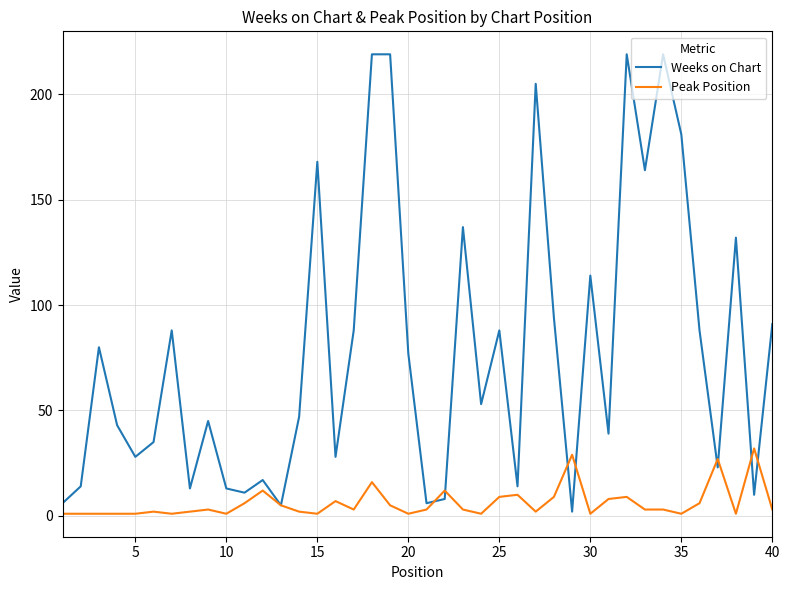

Rank the series by their average value, from highest to lowest.

Weeks on Chart, Peak Position